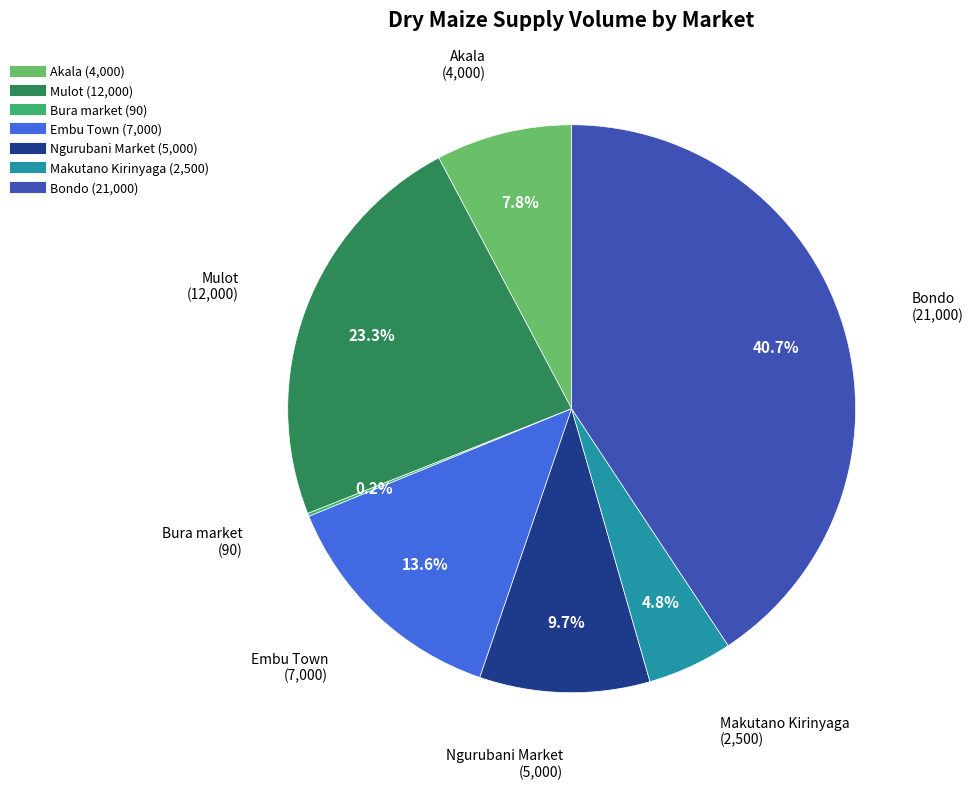

Does Mulot account for over 50% of the chart?

No